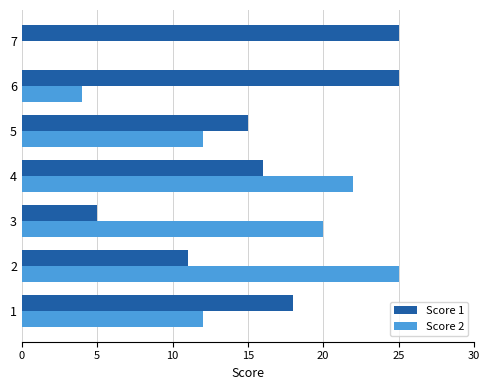

Count the number of categories in the chart.

7